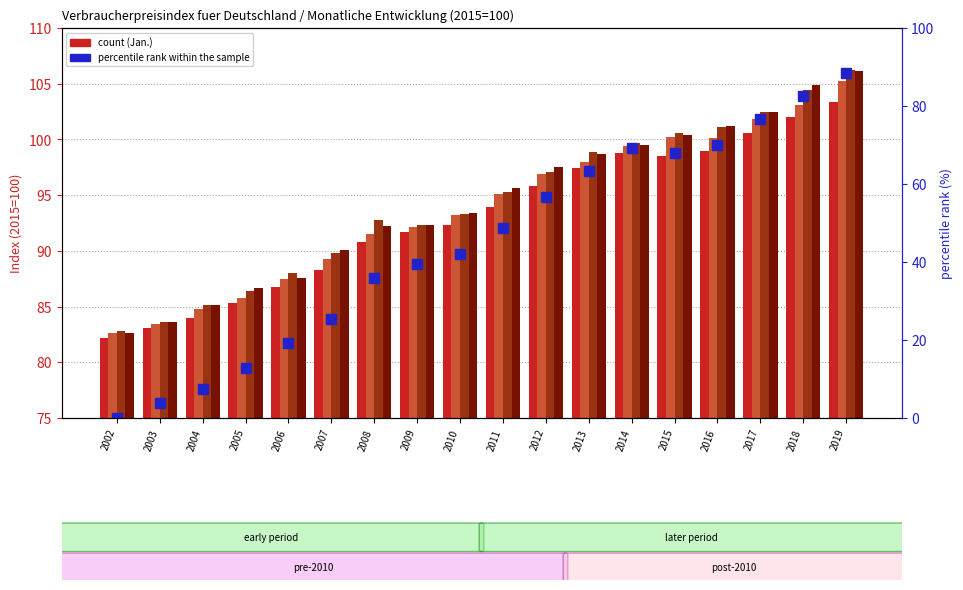

Rank the categories by Okt. value from lowest to highest.

2002, 2003, 2004, 2005, 2006, 2007, 2008, 2009, 2010, 2011, 2012, 2013, 2014, 2015, 2016, 2017, 2018, 2019